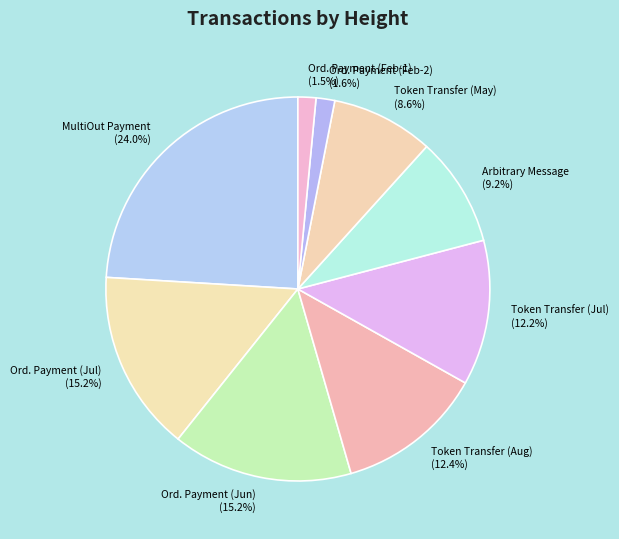

How many slices are in this pie chart?

9